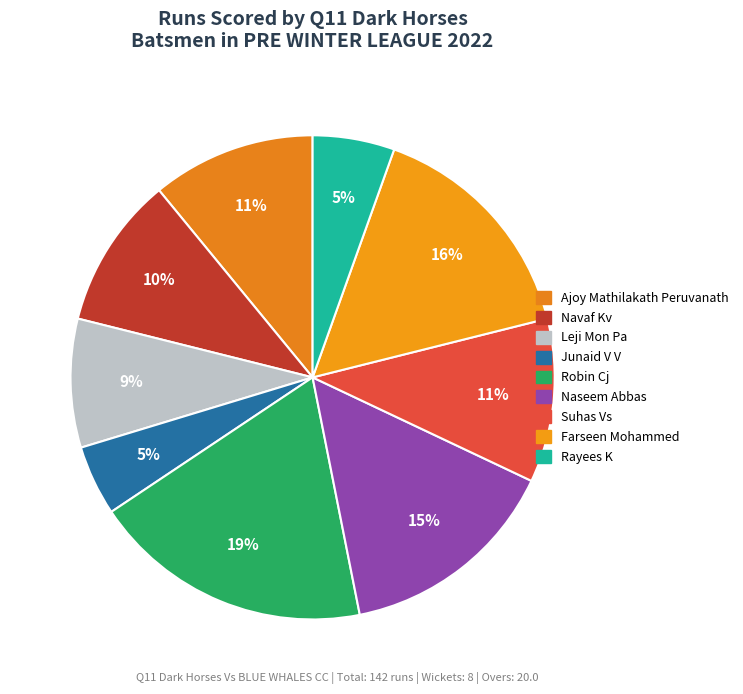

Count the number of slices in the pie.

9